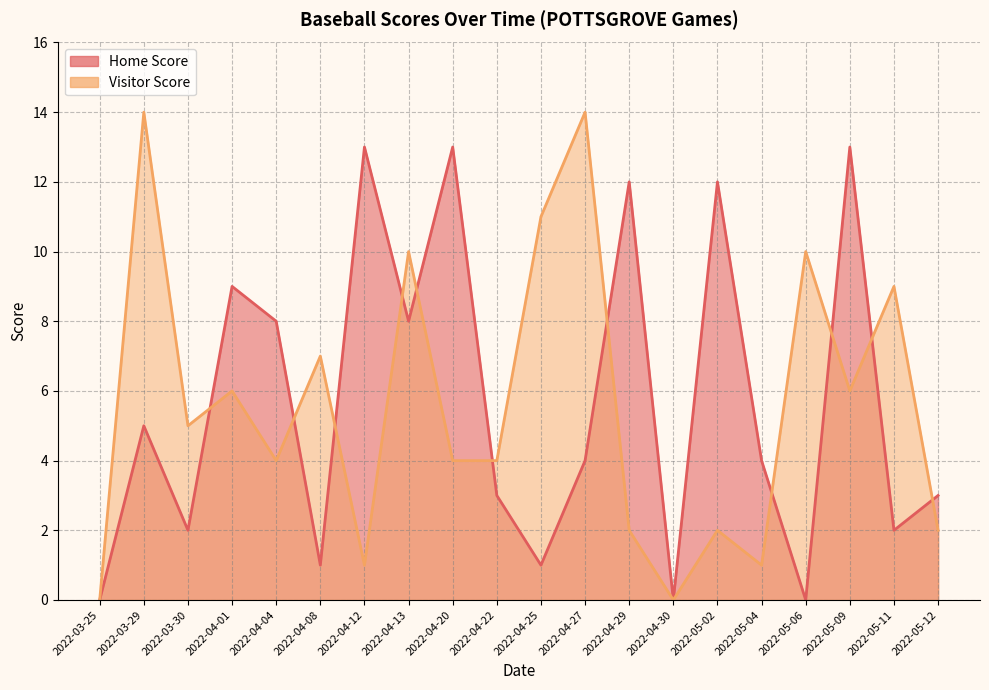

Which series changed the most between 2022-04-04 and 2022-04-12?

Home Score